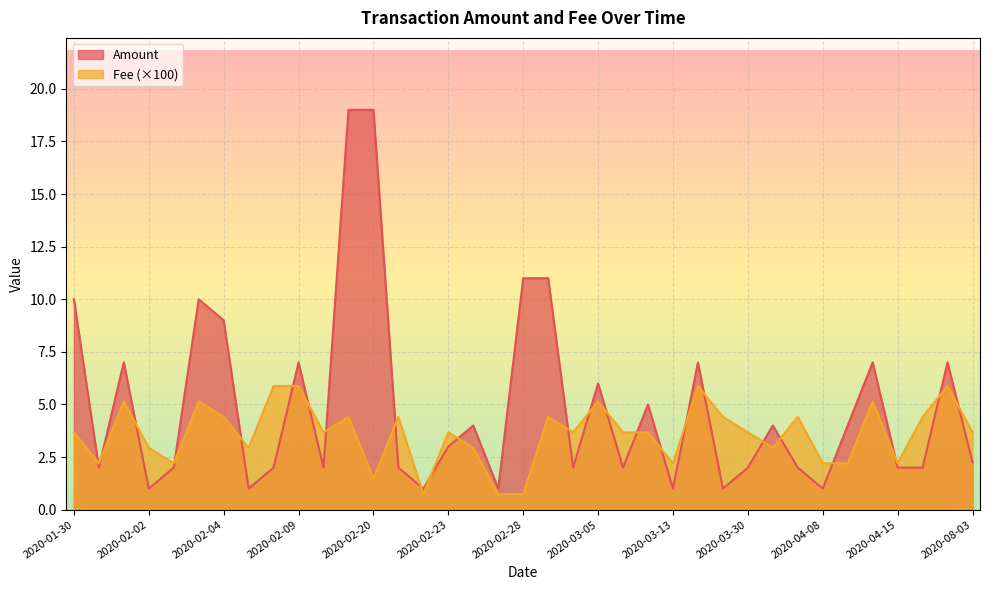

Rank the series at 2020-04-19 from highest to lowest value.

Amount, Fee